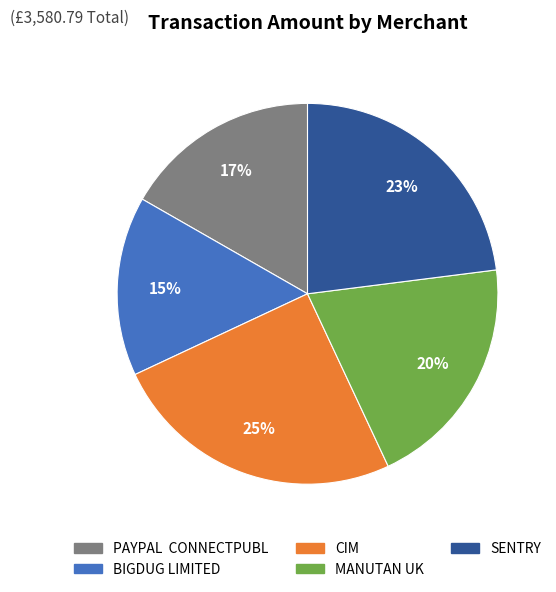

How many segments does this pie chart have?

5